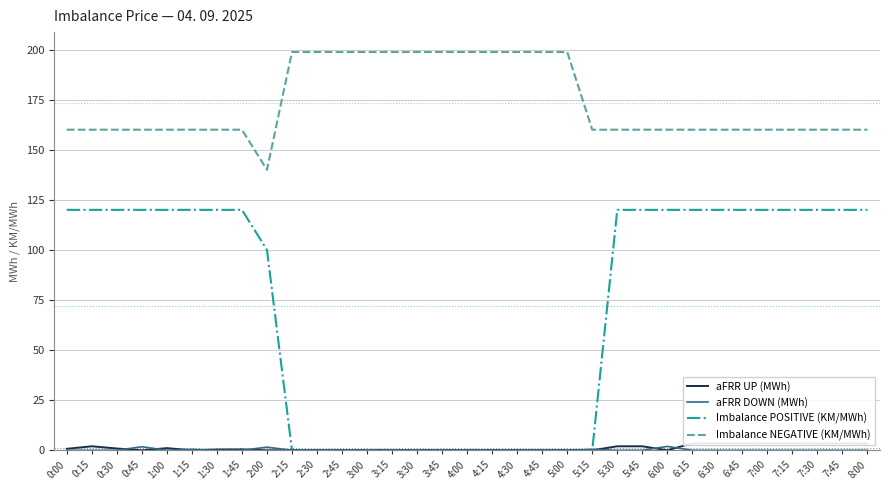

Is it true that Imbalance NEGATIVE (KM/MWh) equals 160.0 at 6:45?

True